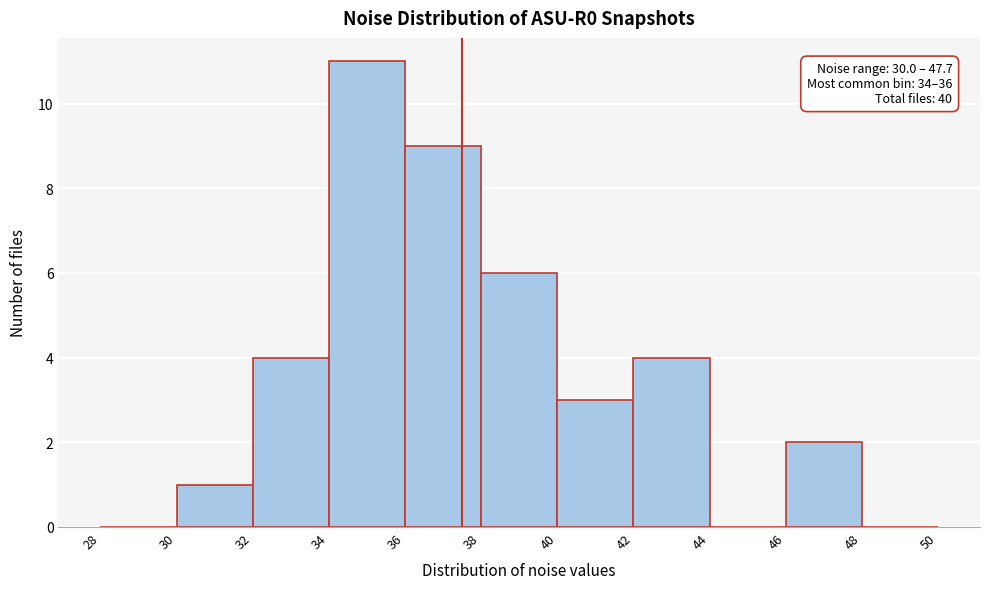

Over which range of the x-axis is the bar tallest?

34 to 36